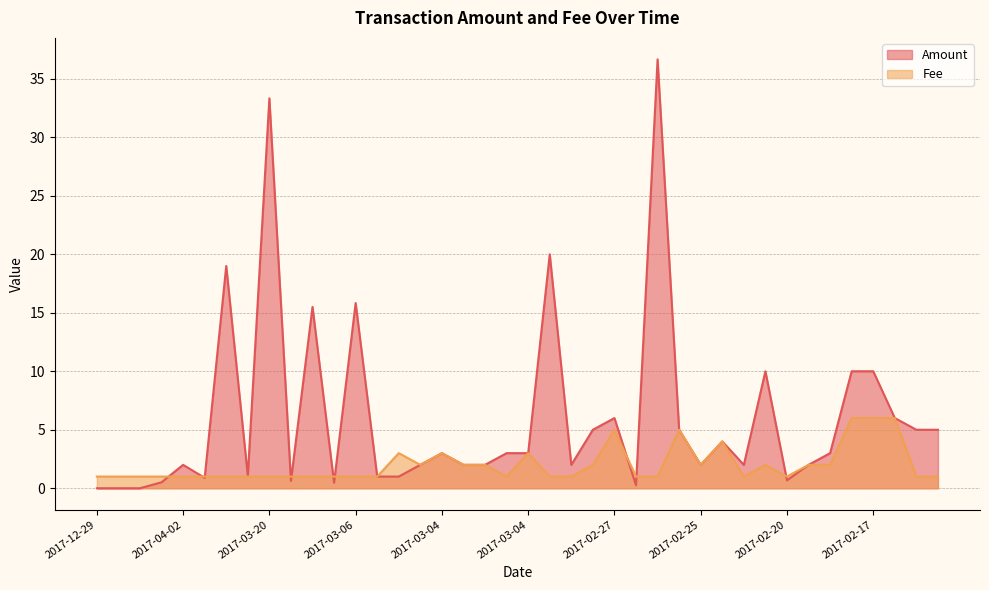

What are all the series names shown in the legend?

Amount, Fee